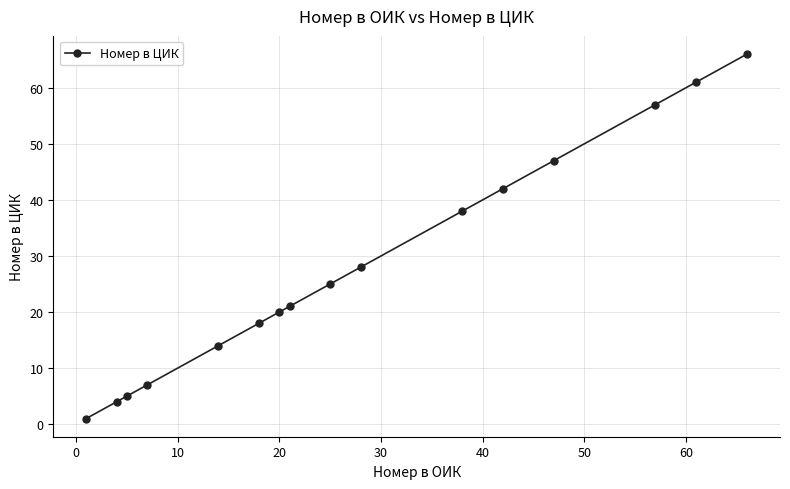

What is the difference between the second highest and minimum values?

60